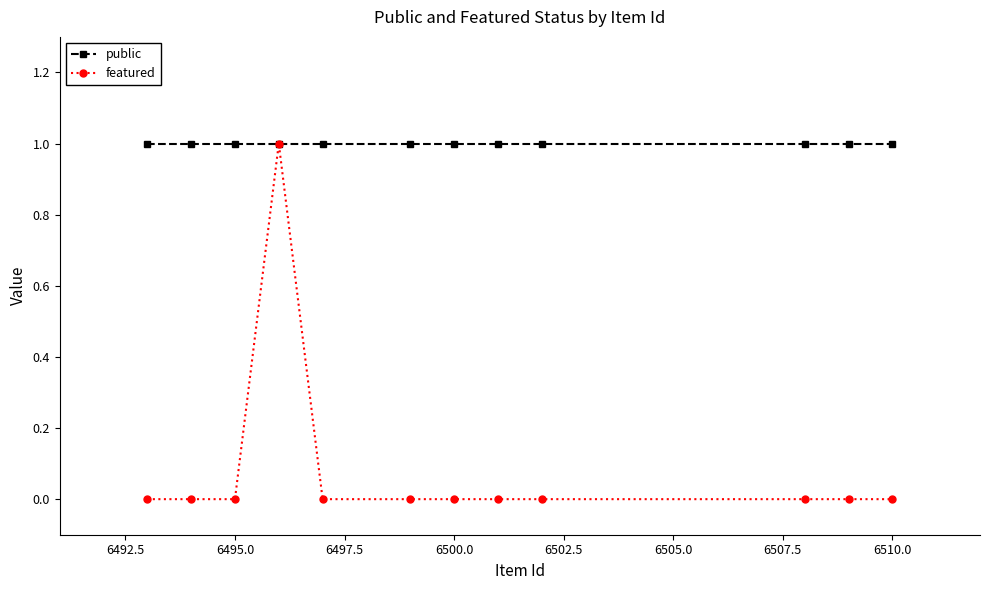

Which series has the largest range (max minus min)?

featured